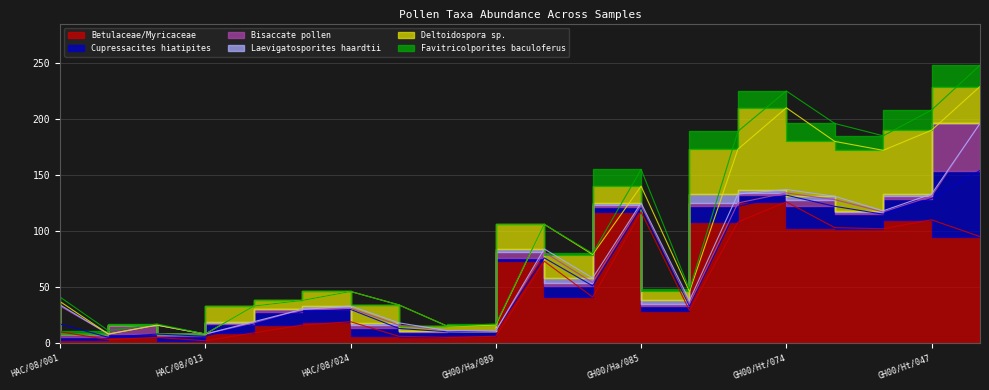

What is the difference between the maximum and minimum values in the Betulaceae/Myricaceae series?

124